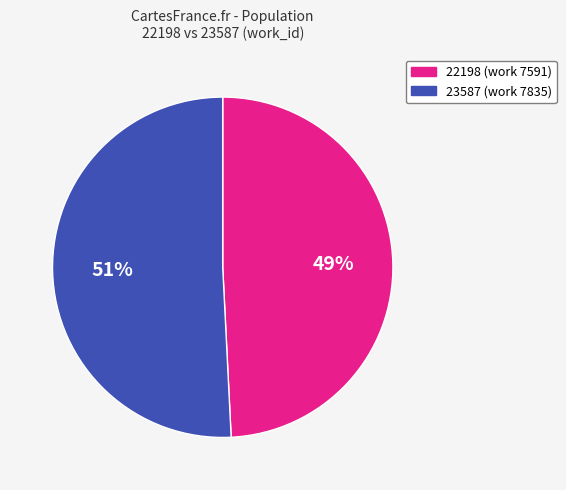

Is the sum of 22198 and 23587 greater than half?

Yes